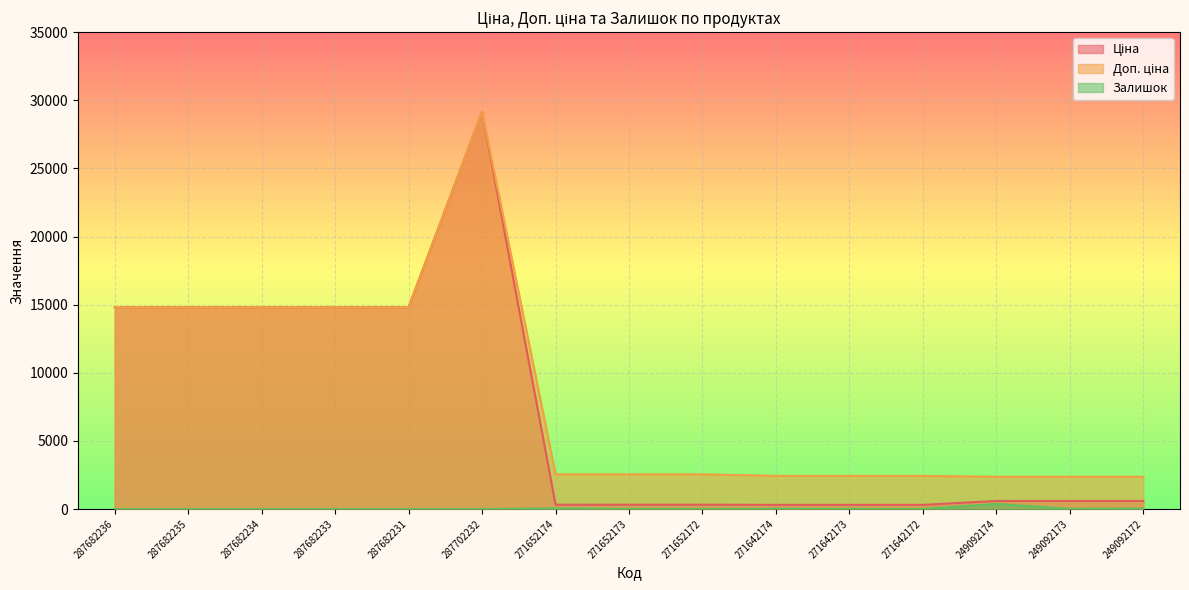

True or false: Залишок and Доп. ціна cross at least once.

False